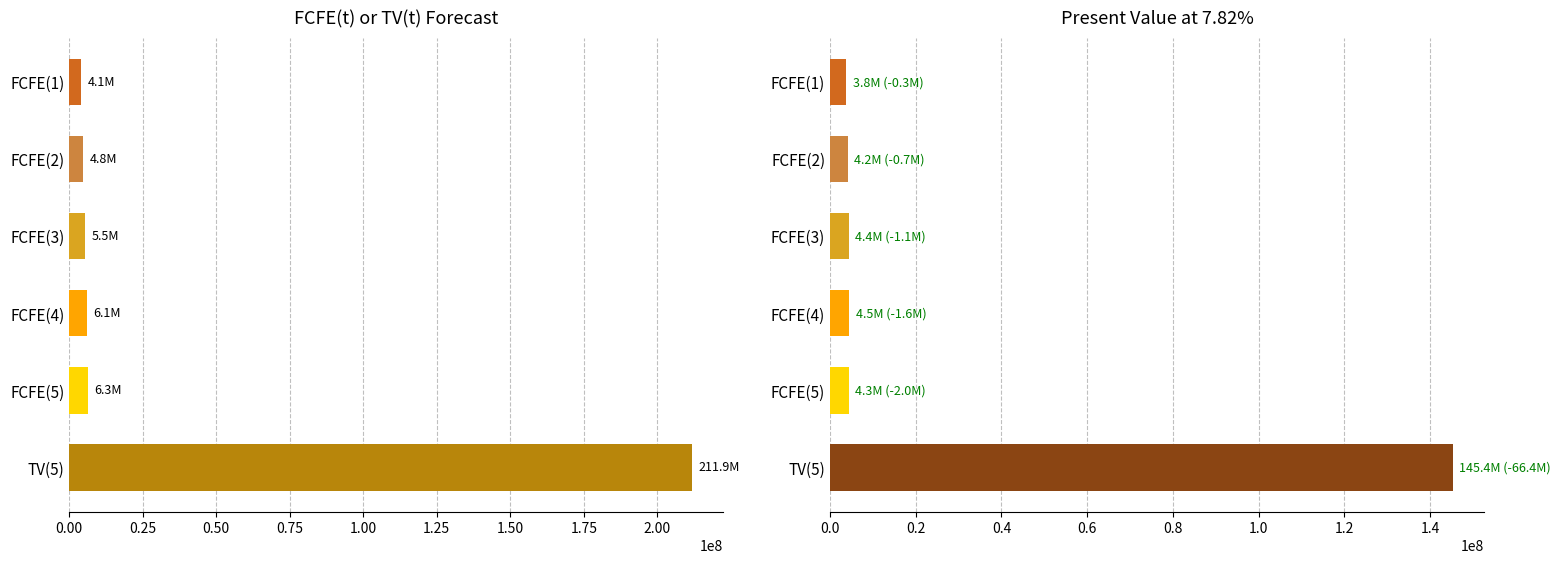

How many values in the Present value at 7.82% series are below 4411254?

3